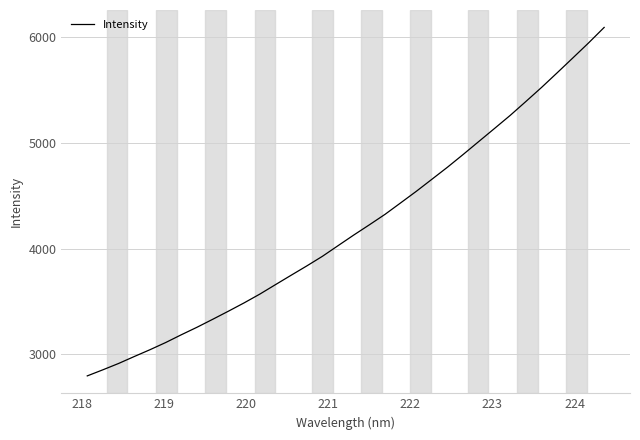

What is the smallest value displayed?

2797.5